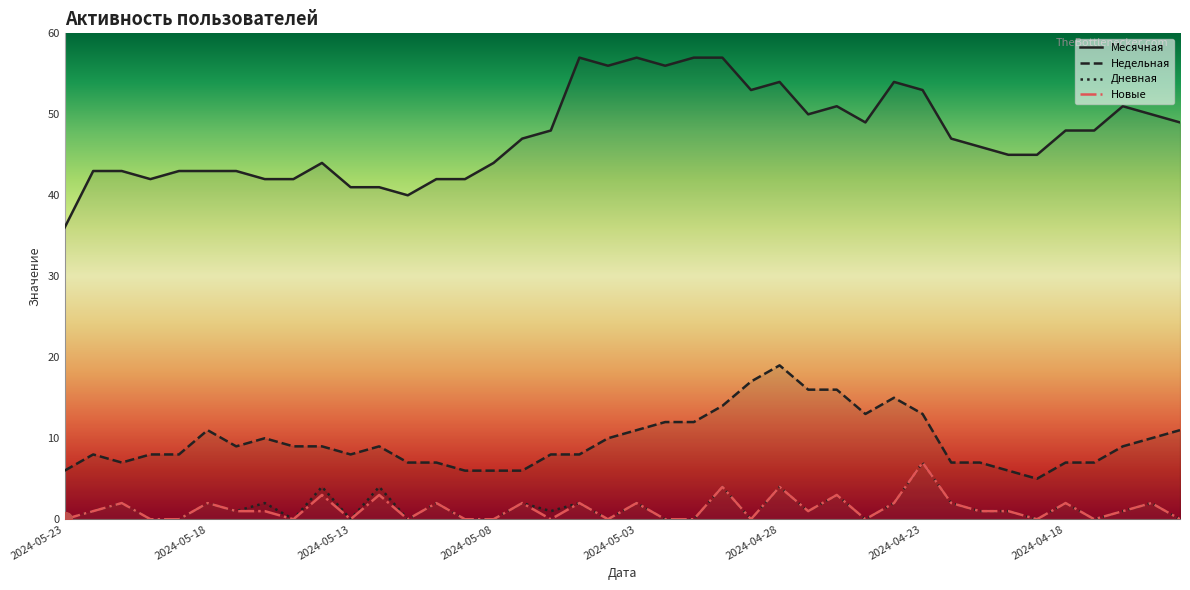

At which category is the sum across all series the highest?

2024-04-28